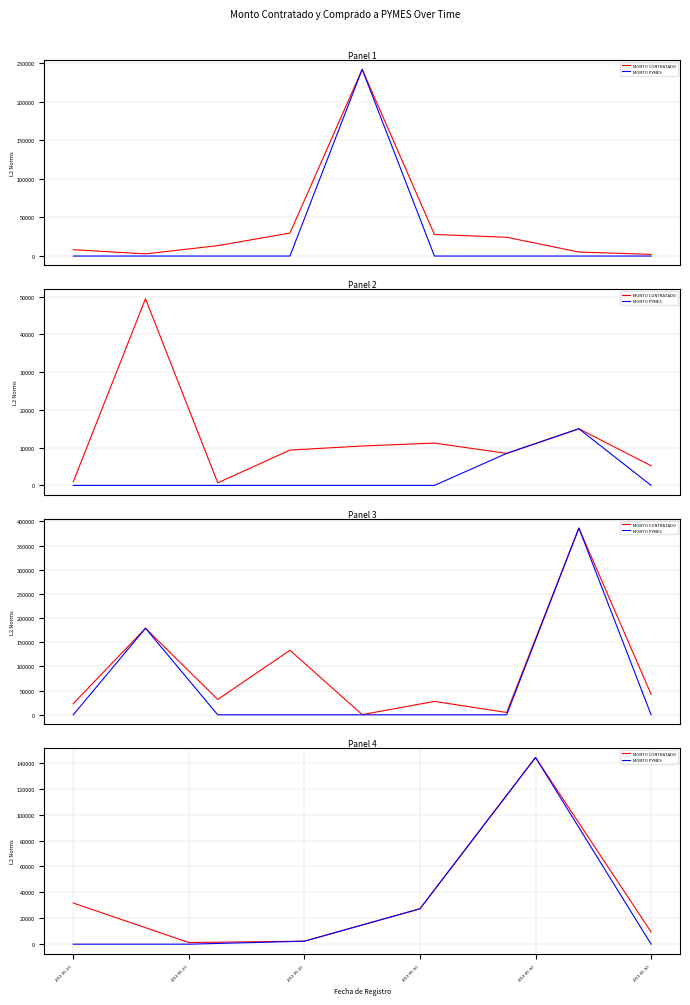

What are all the series names shown in the legend?

MONTO CONTRATADO, MONTO PYMES